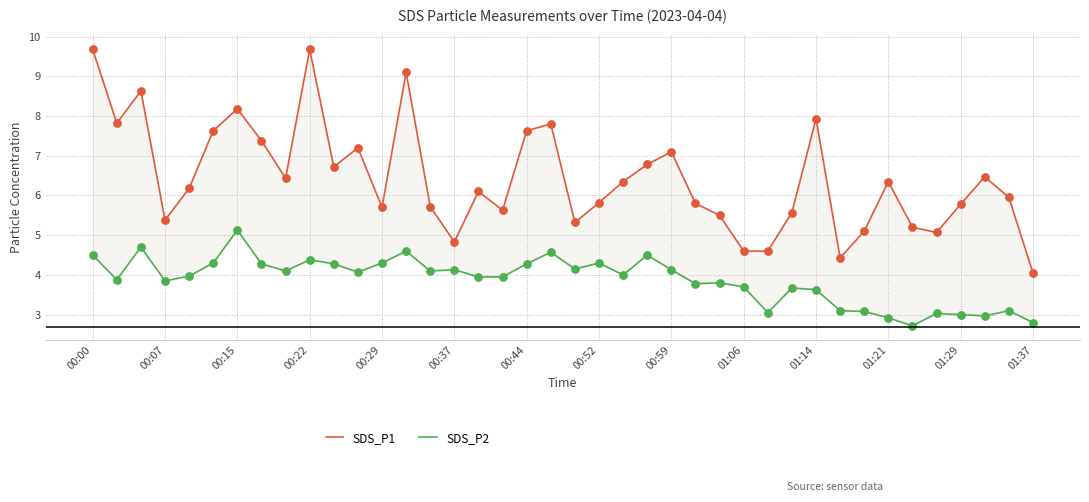

At how many categories does at least one series exceed 6?

21